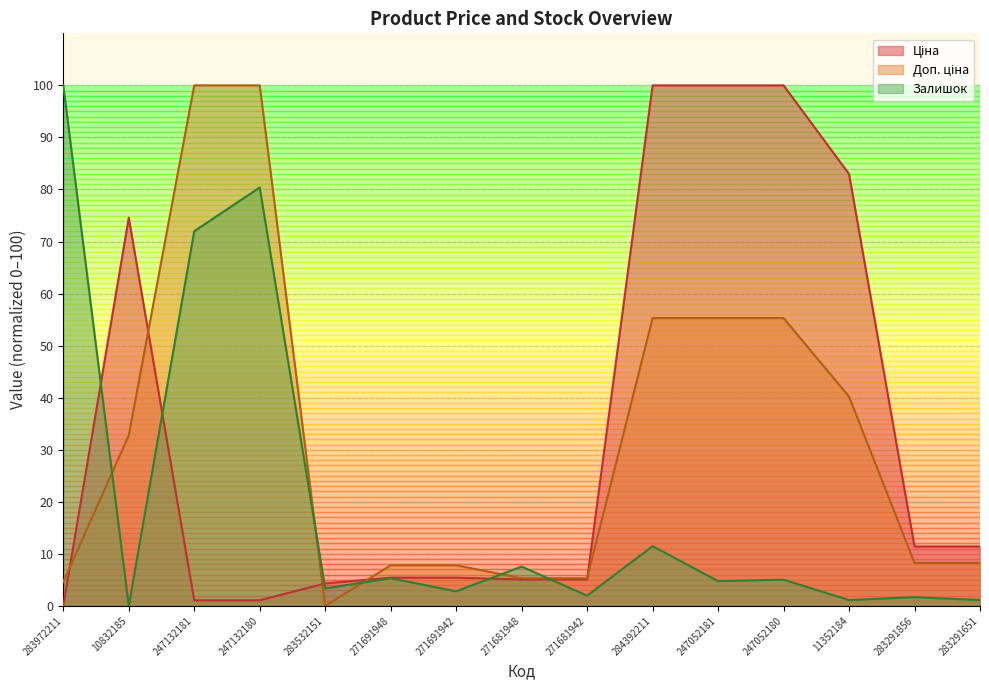

What is the approximate value of Залишок at 247132181?

72.0